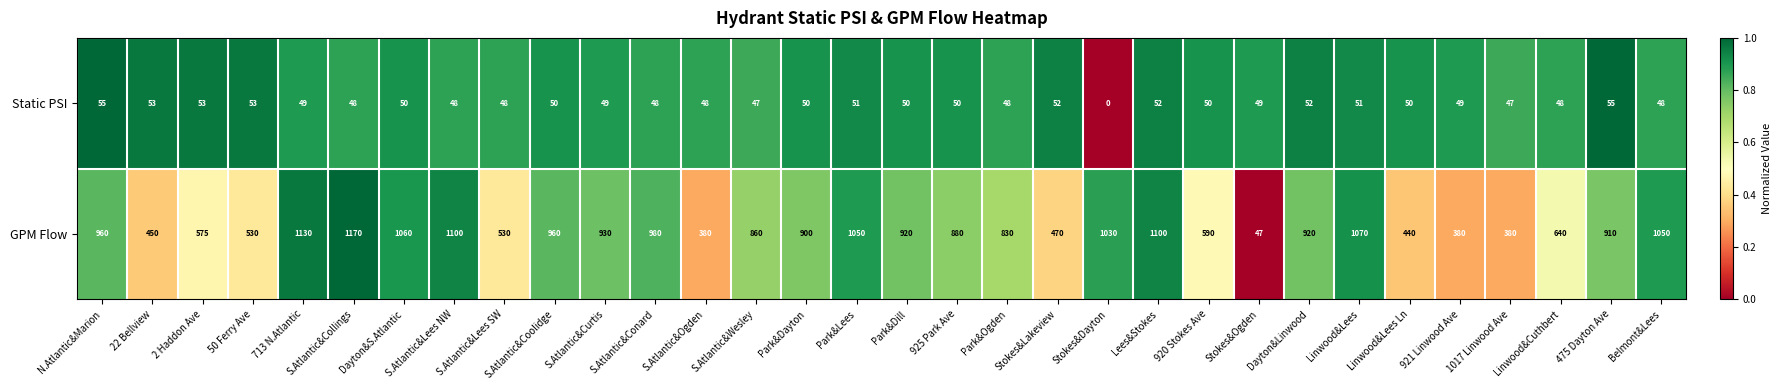

Is the value of Static PSI at S.Atlantic&Ogden greater than the value of GPM Flow at Dayton&Linwood?

No